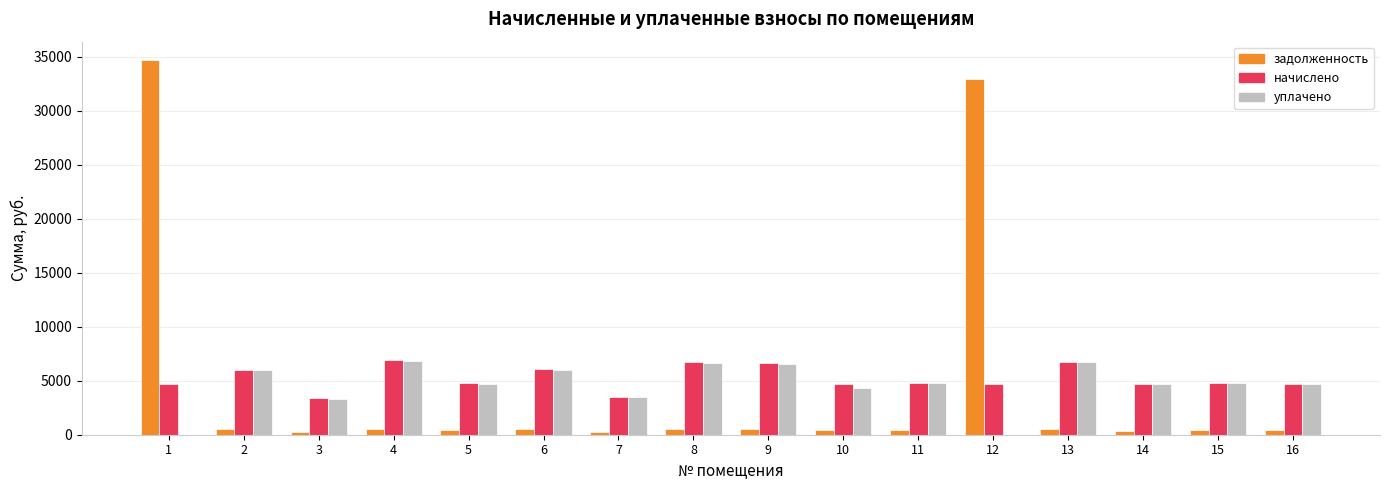

What is the average value of the начислено series?

5244.3